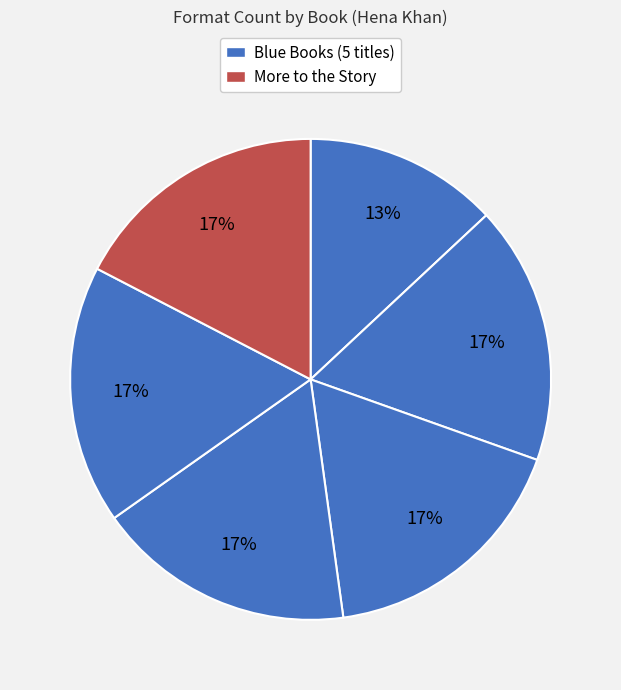

How many segments does this pie chart have?

6